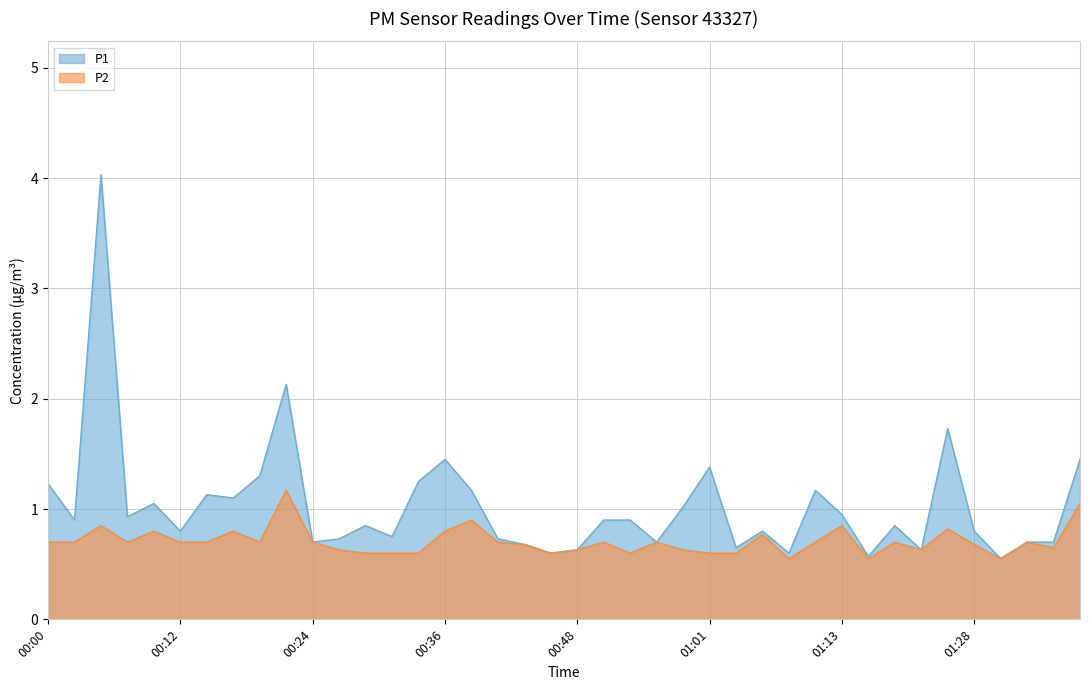

Which series has the largest range (max minus min)?

P1